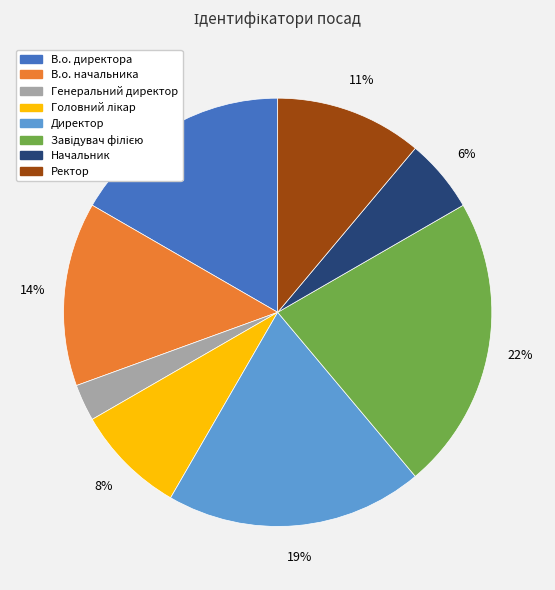

The Генеральний директор slice represents 10% of the pie. True or false?

False